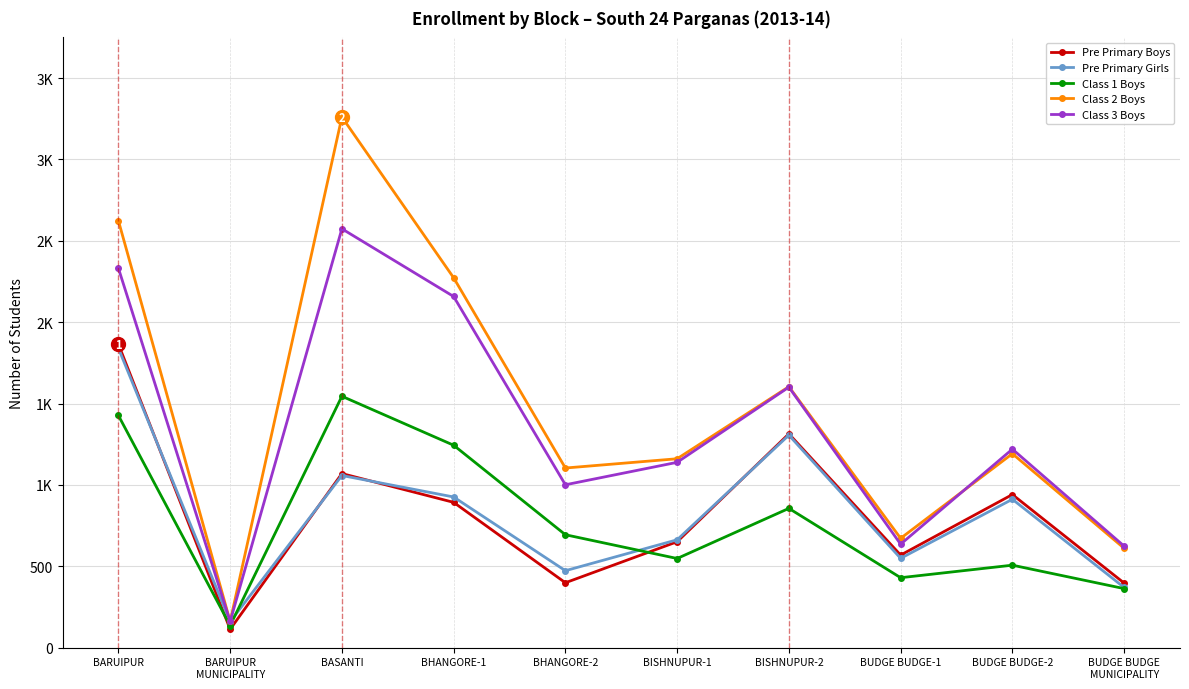

Is this an area chart (filled region under the line)?

No